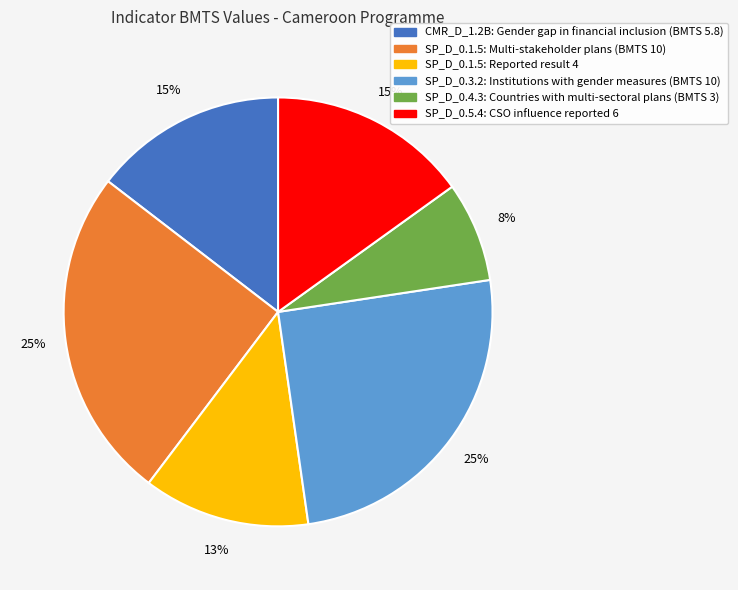

Is there any slice that represents more than half of the pie?

No